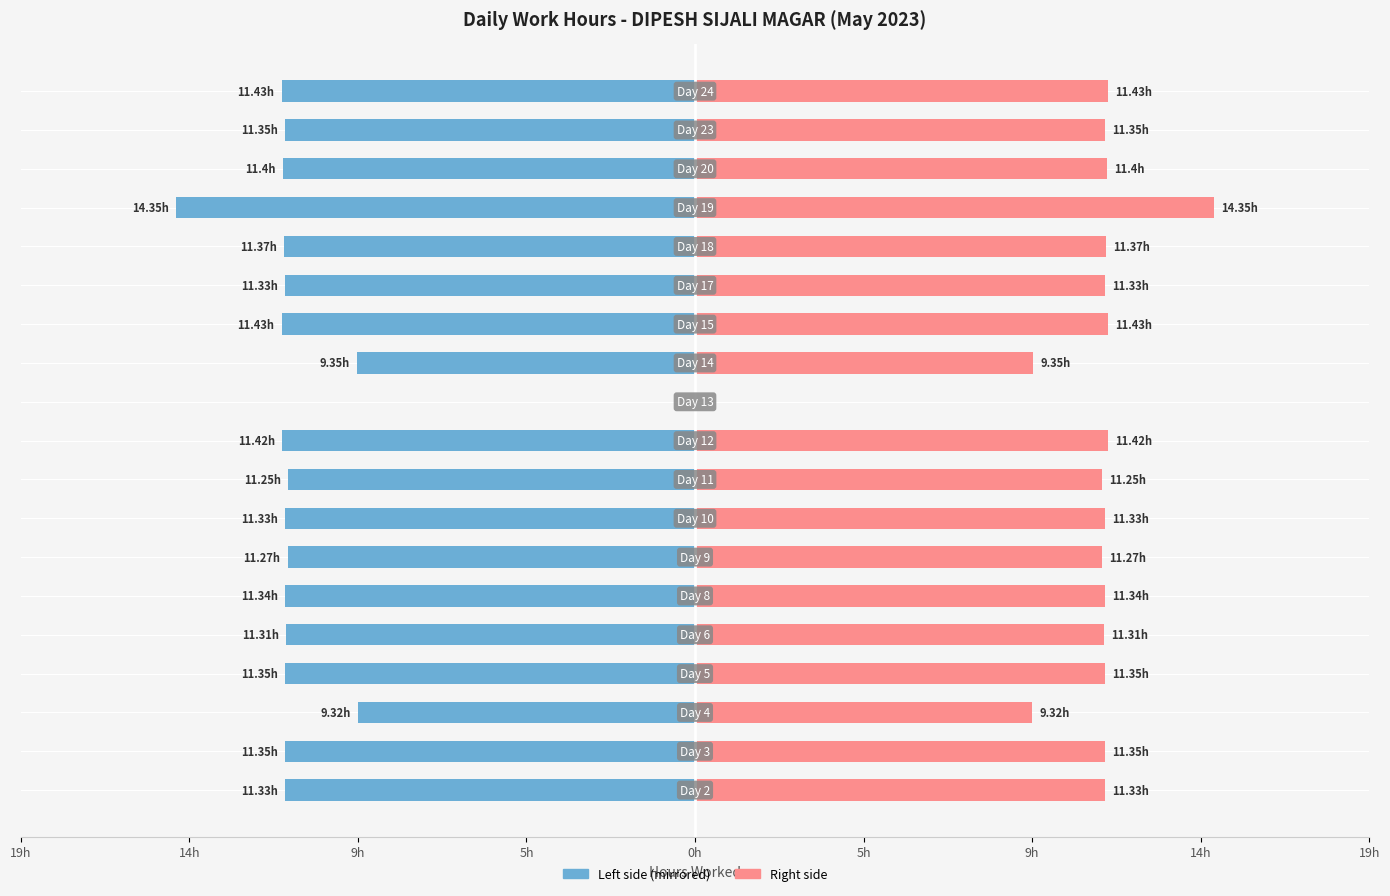

How many distinct data groups are displayed?

2